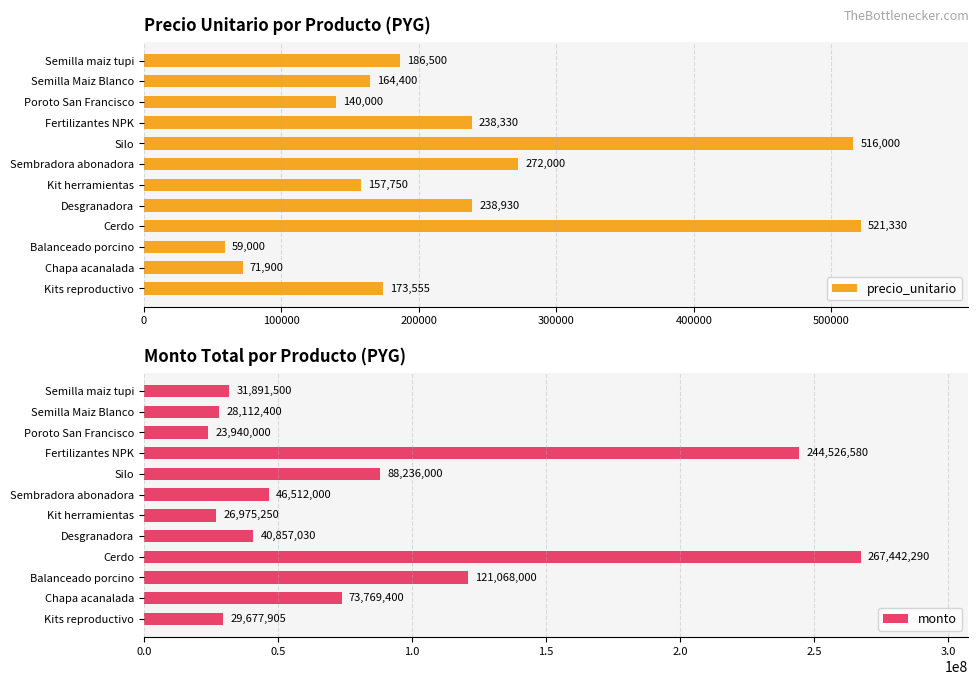

How many groups of bars are there?

12